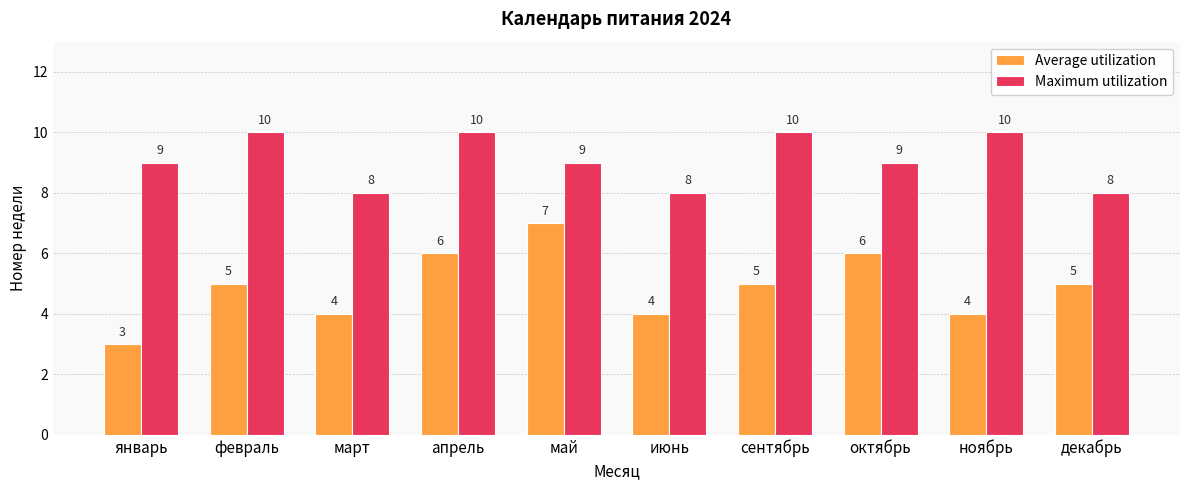

Reading right to left, transcribe all the data shown in this chart.

Average utilization: 5	4	6	5	4	7	6	4	5	3
Maximum utilization: 8	10	9	10	8	9	10	8	10	9